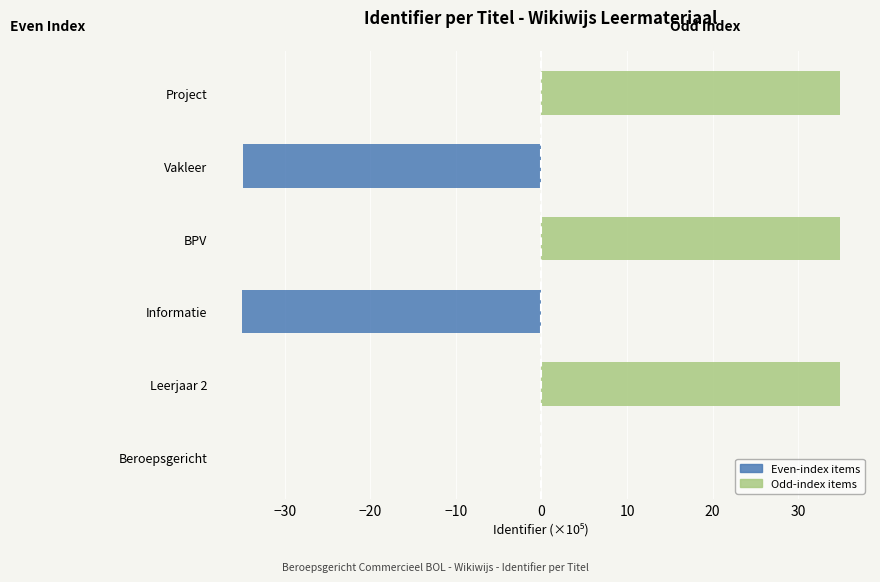

How many negative values does the Even-index items series have?

2